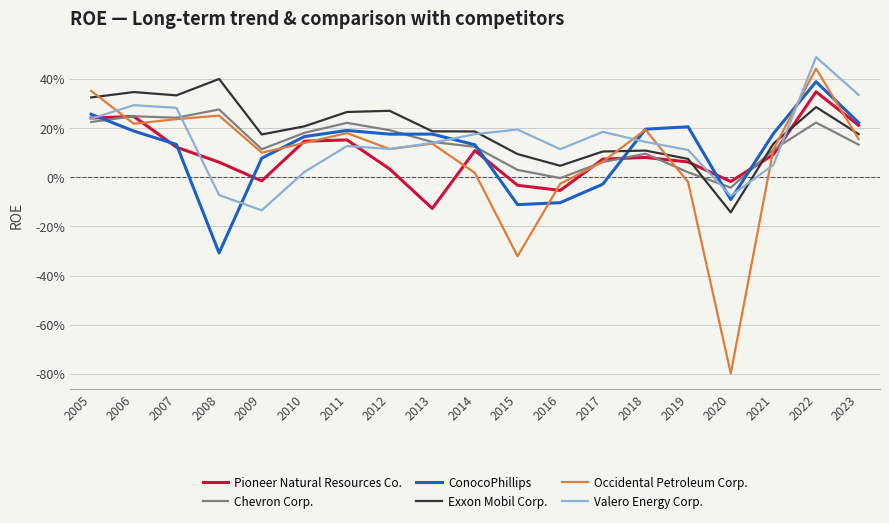

What are all the series names shown in the legend?

Pioneer Natural Resources Co., Chevron Corp., ConocoPhillips, Exxon Mobil Corp., Occidental Petroleum Corp., Valero Energy Corp.